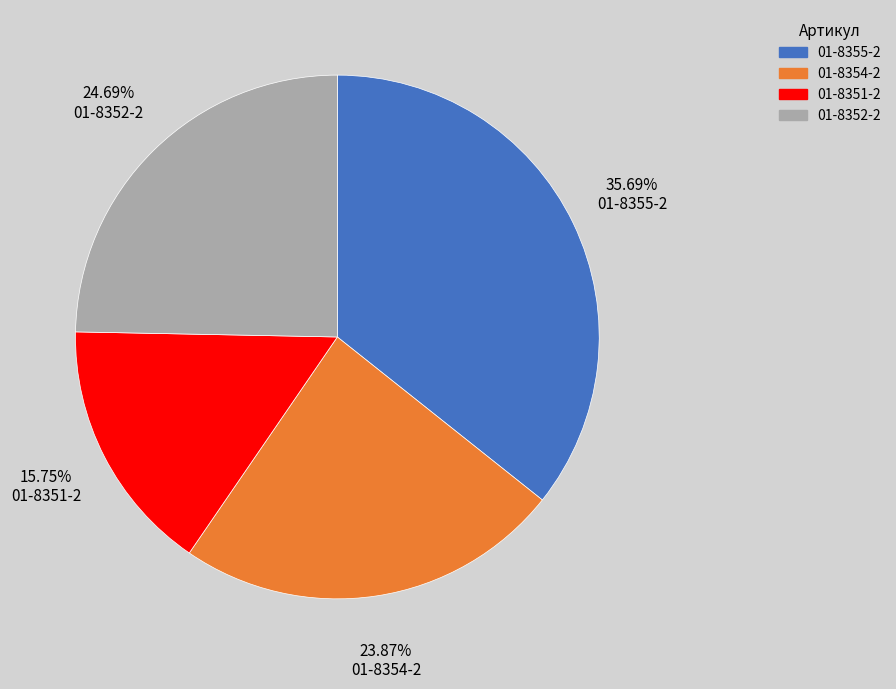

True or false: 01-8355-2 accounts for 36% of the total.

True